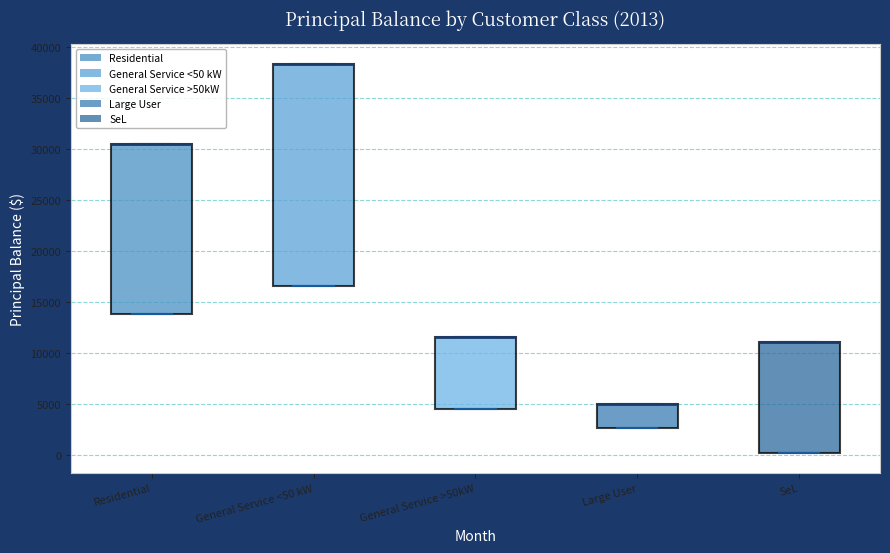

Comparing the boxes themselves (not the whiskers), which one is the tallest?

General Service <50 kW